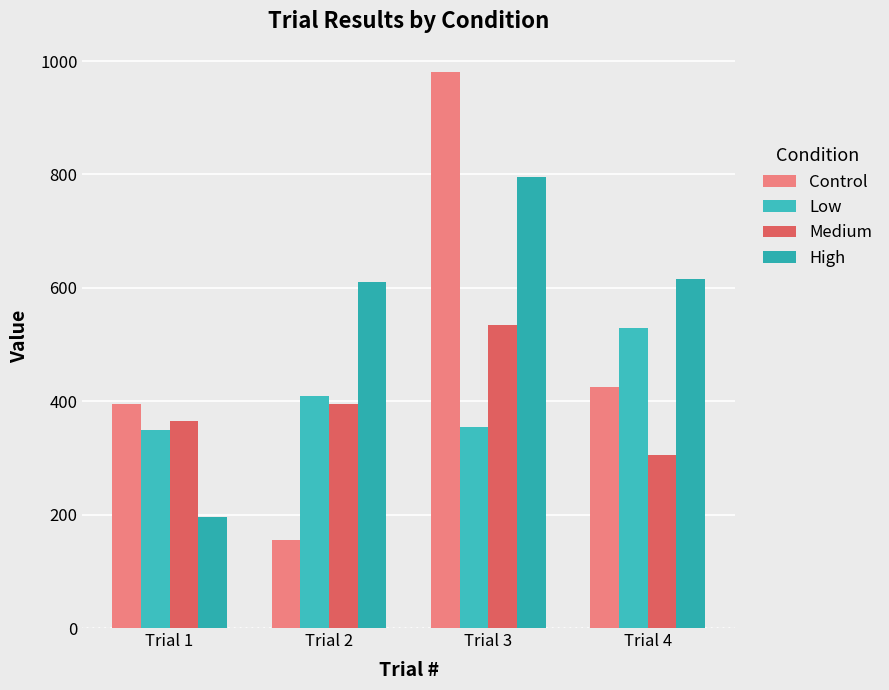

What is the total value across all series at Trial 1?

1305